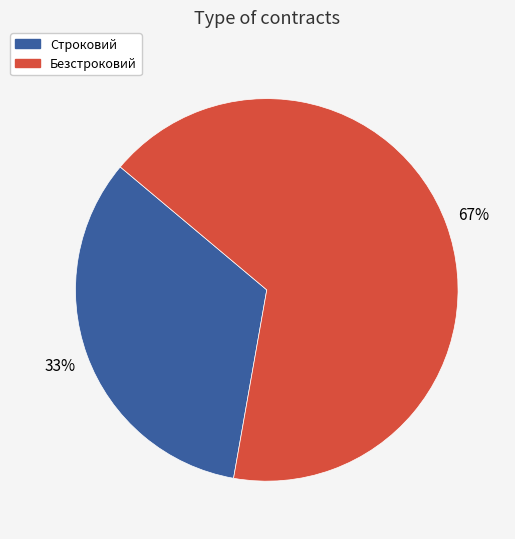

Do Строковий and Безстроковий together represent more than half of the pie?

Yes